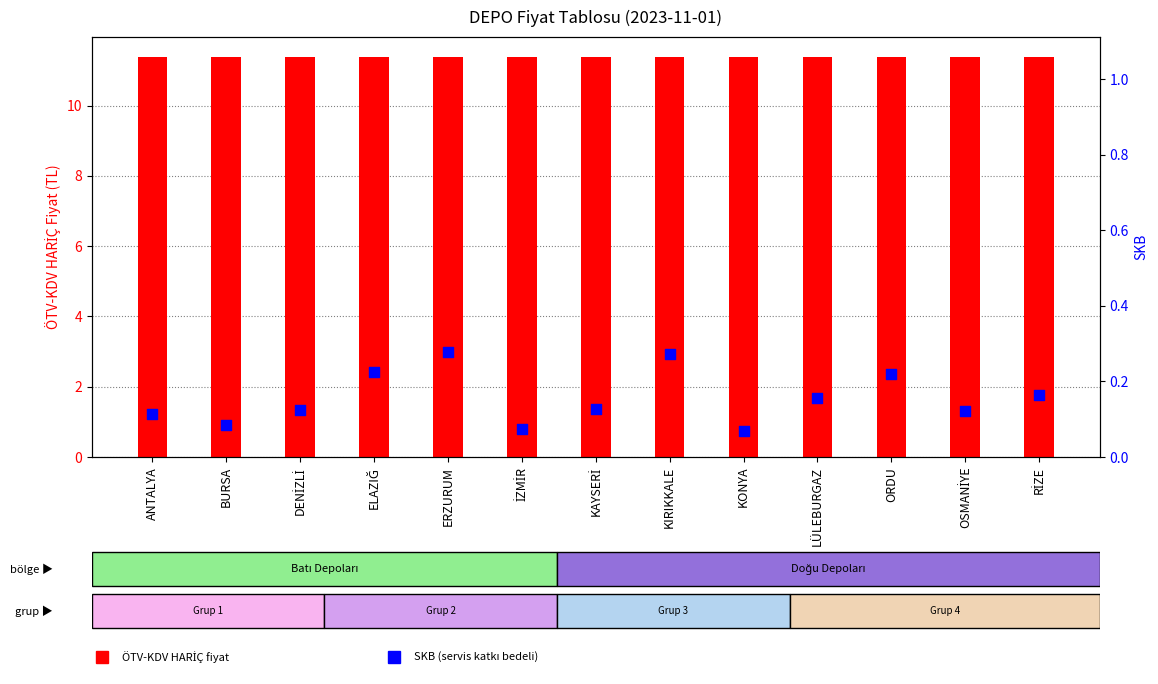

What are all the series names shown in the legend?

ÖTV-KDV HARİÇ, SKB